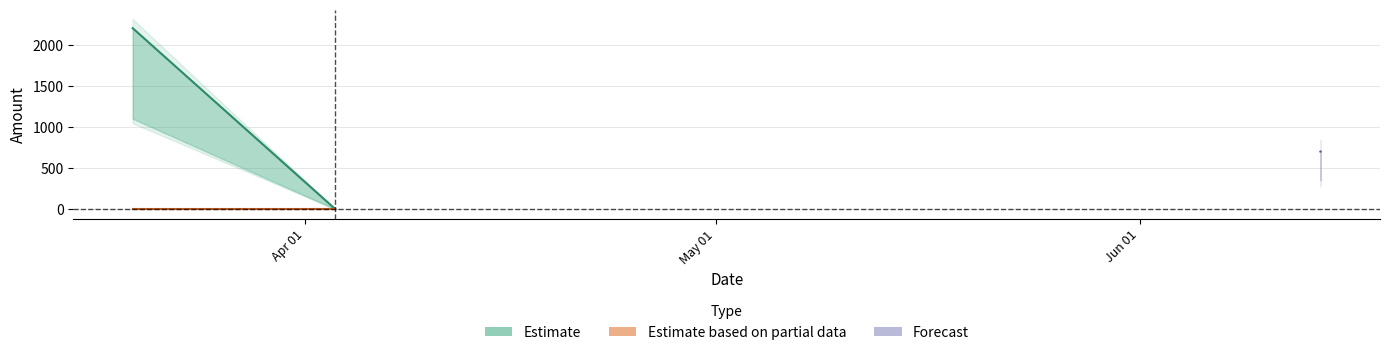

The value of Amount at 2017-03-19 09:06:09 is 2201.0. True or false?

True